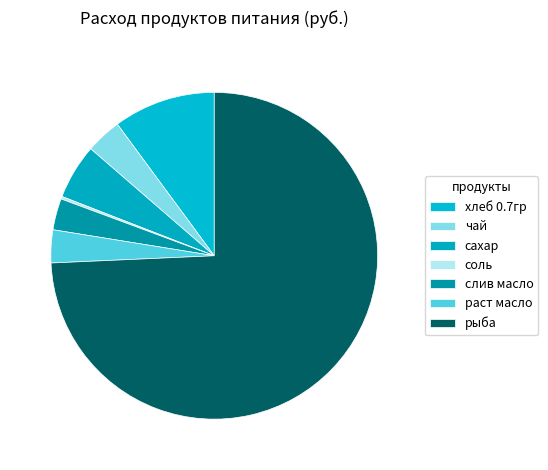

Count the number of slices in the pie.

7